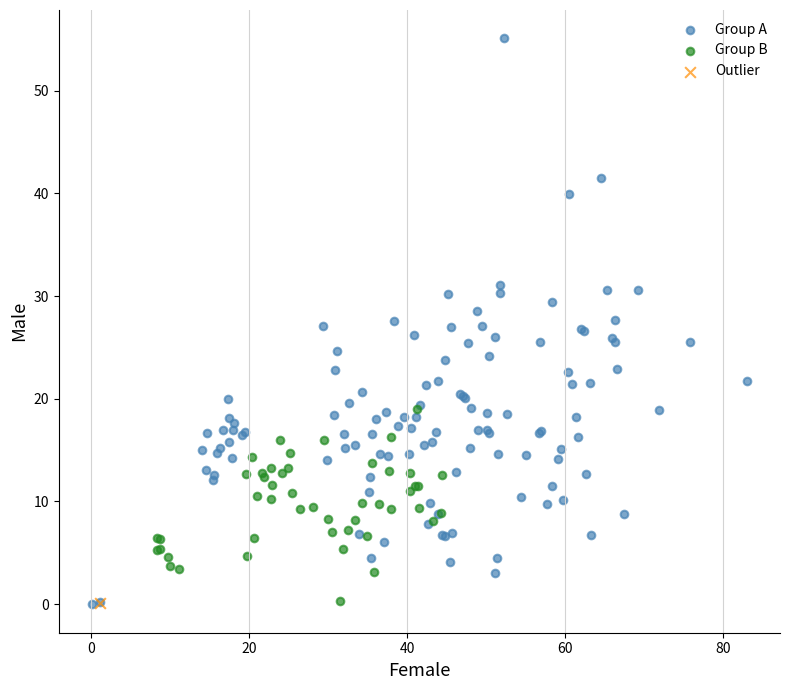

What are all the series names shown in the legend?

Group A, Group B, Outlier